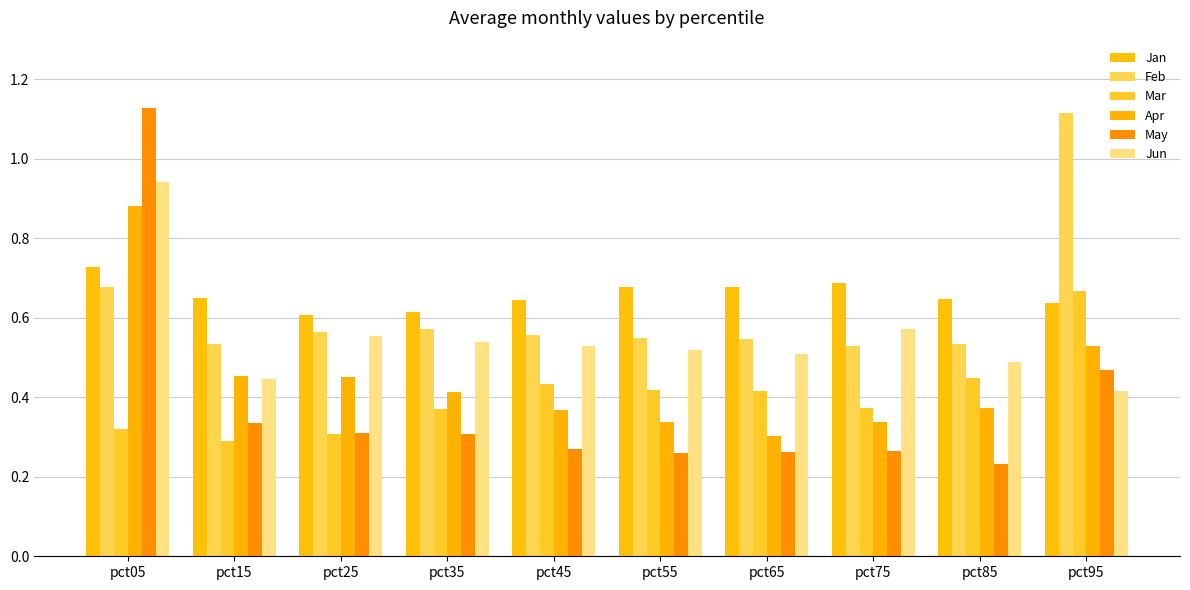

What is the total value across all series at pct45?

2.8